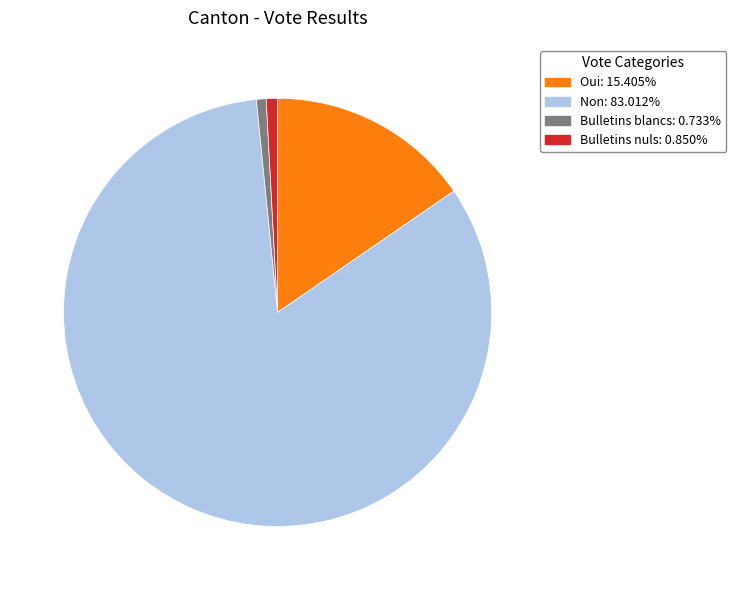

Combined, do Non and Oui account for over 50%?

Yes